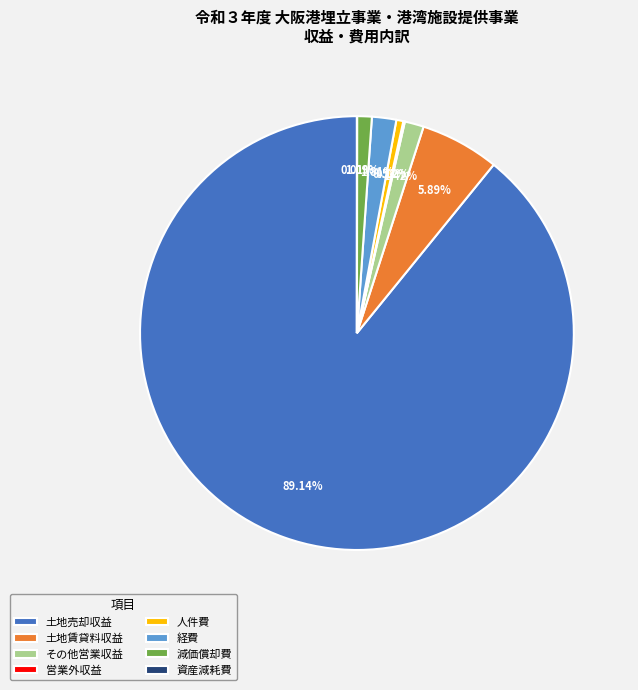

Do 土地売却収益 and 経費 together represent more than half of the pie?

Yes